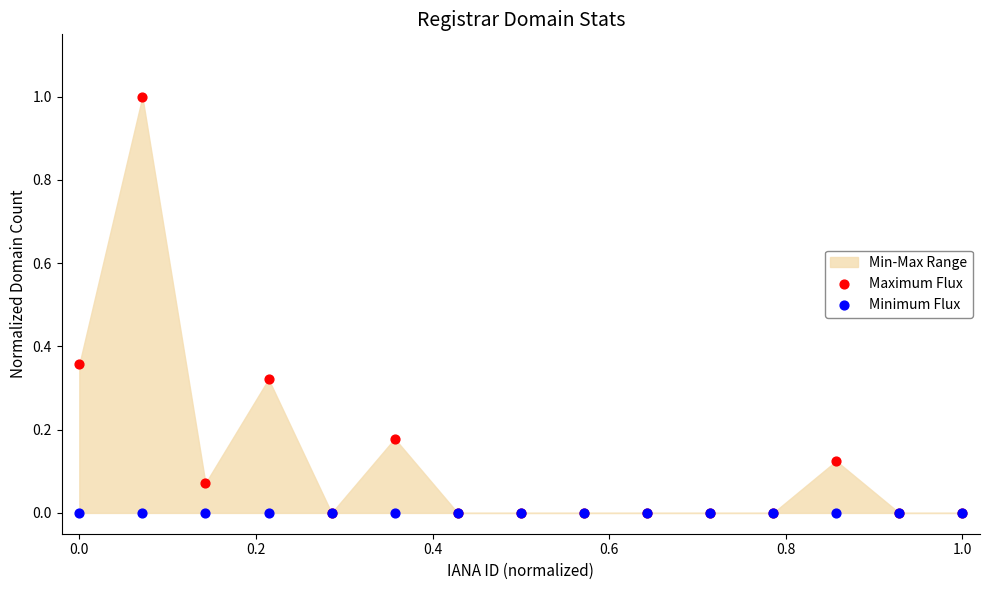

Which series has the widest spread of Y values?

Maximum Flux